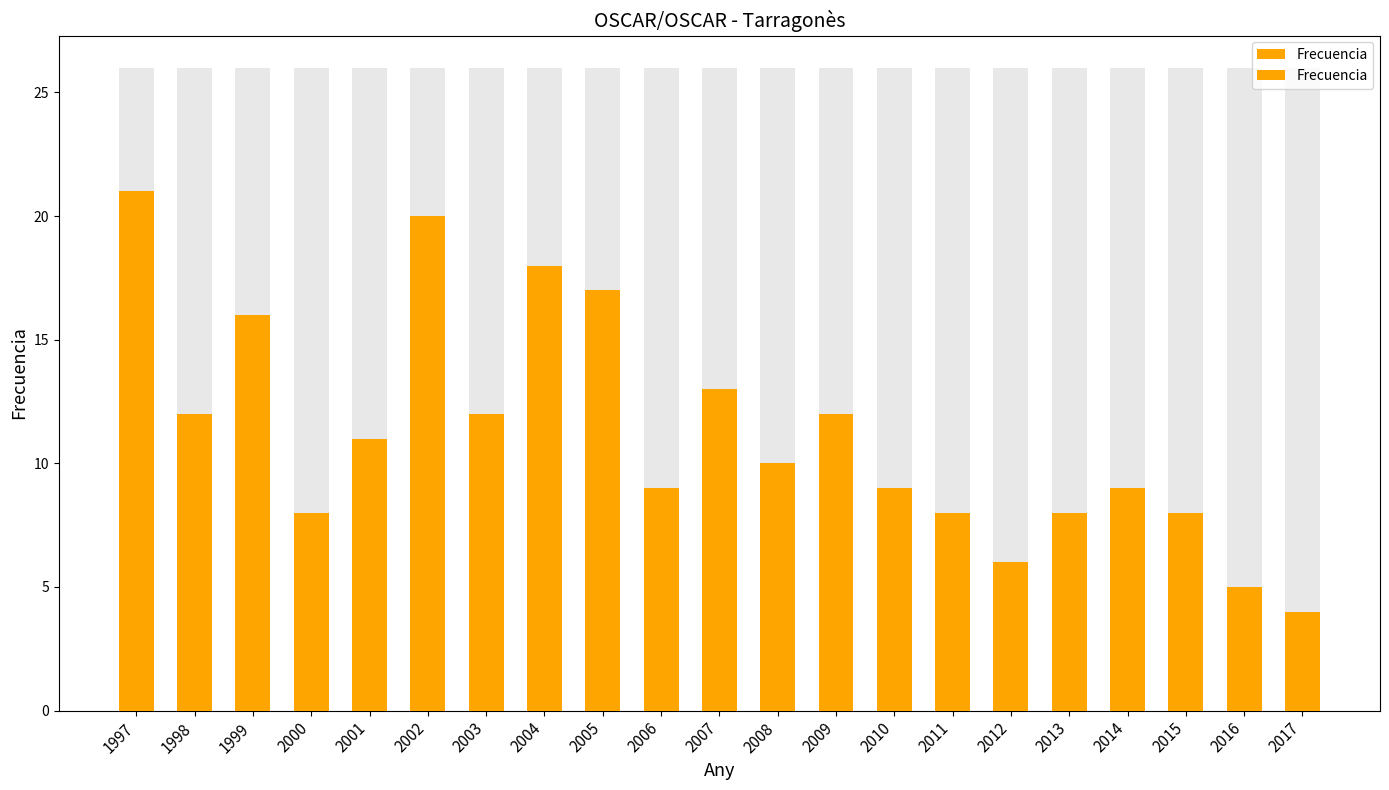

How many data points are less than 10?

10